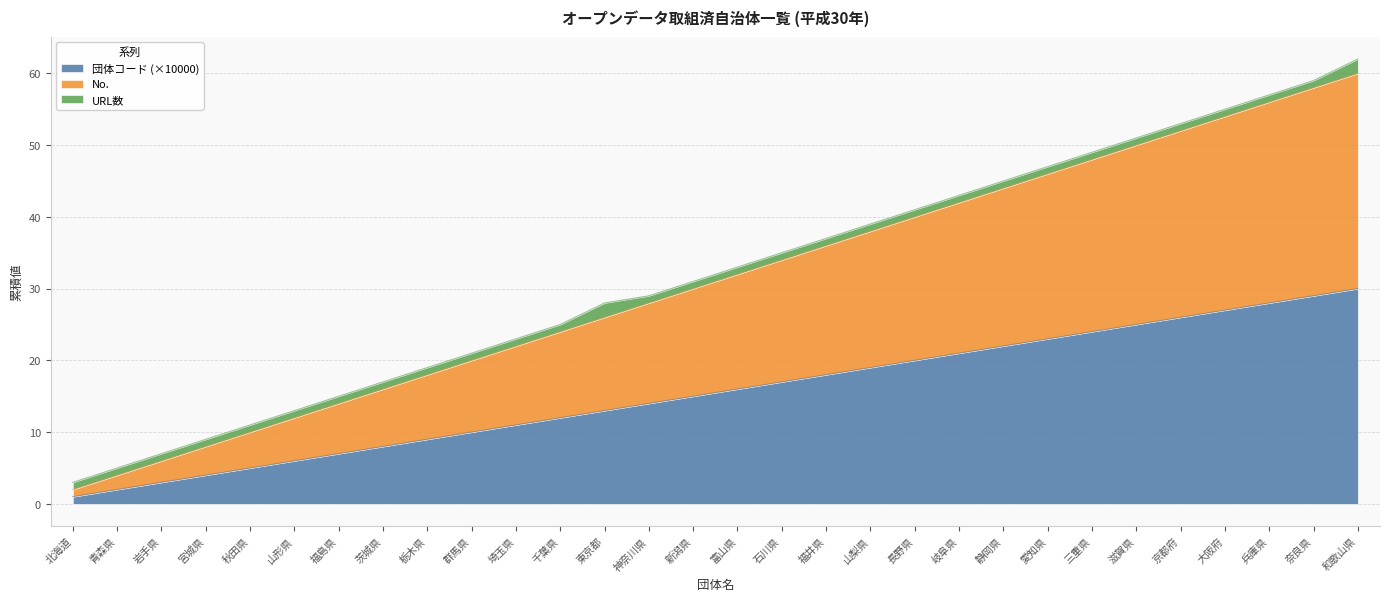

Where does the No. series first go above 32?

石川県